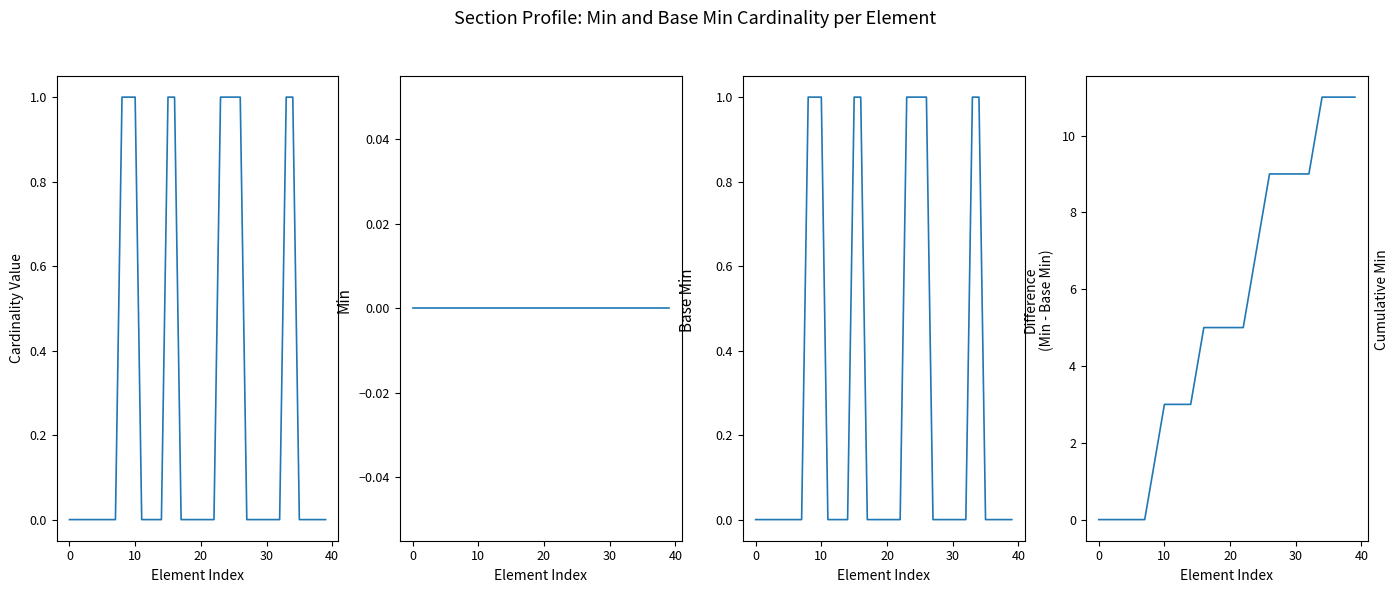

At which label does Min reach its peak?

8